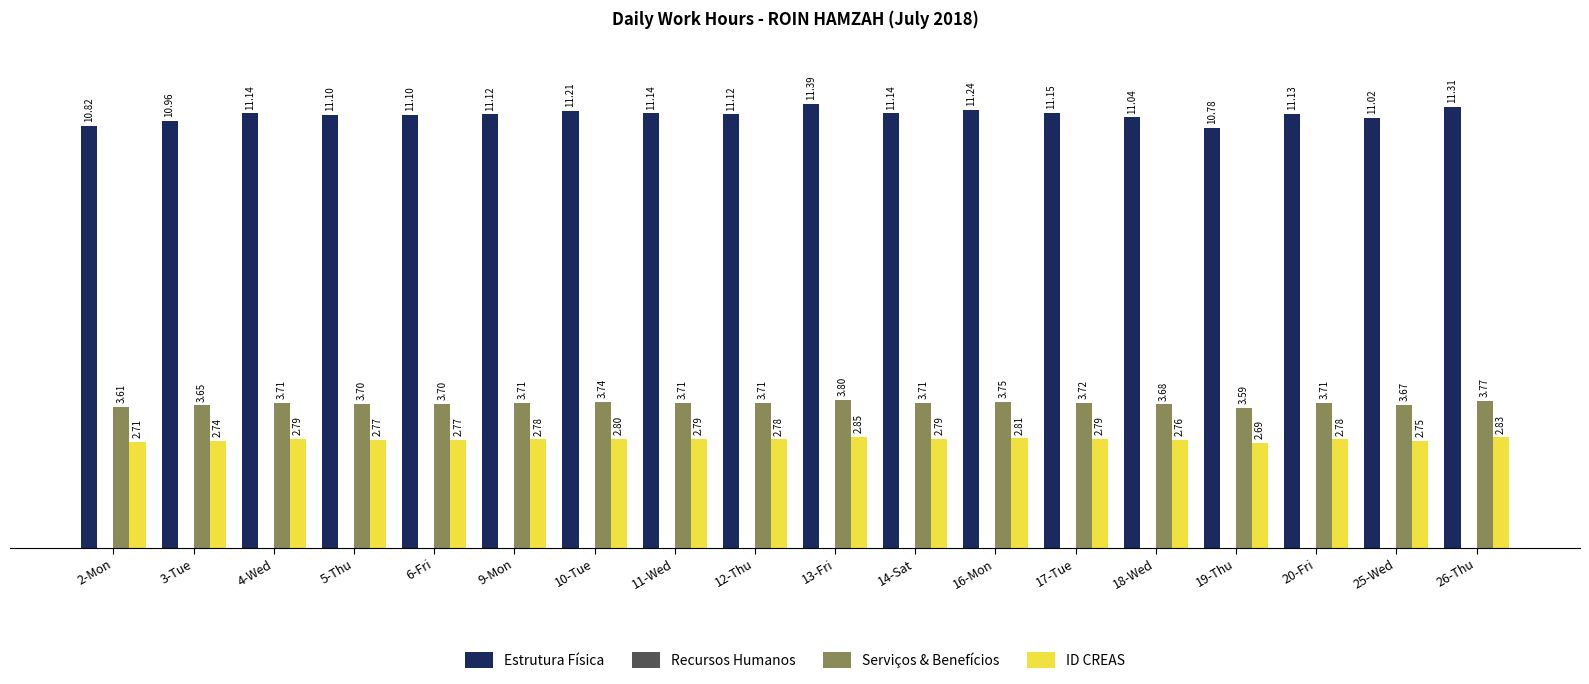

Is the value of ID CREAS at 18-Wed greater than the value of Serviços & Benefícios at 14-Sat?

No